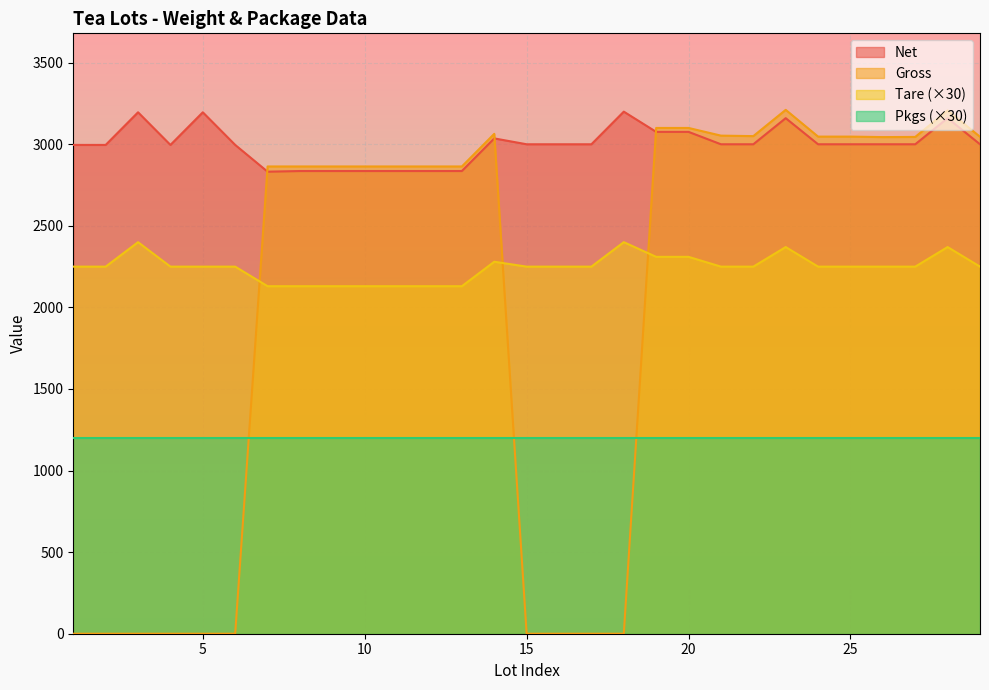

What is the spread (max minus min) of values at 10?

1664